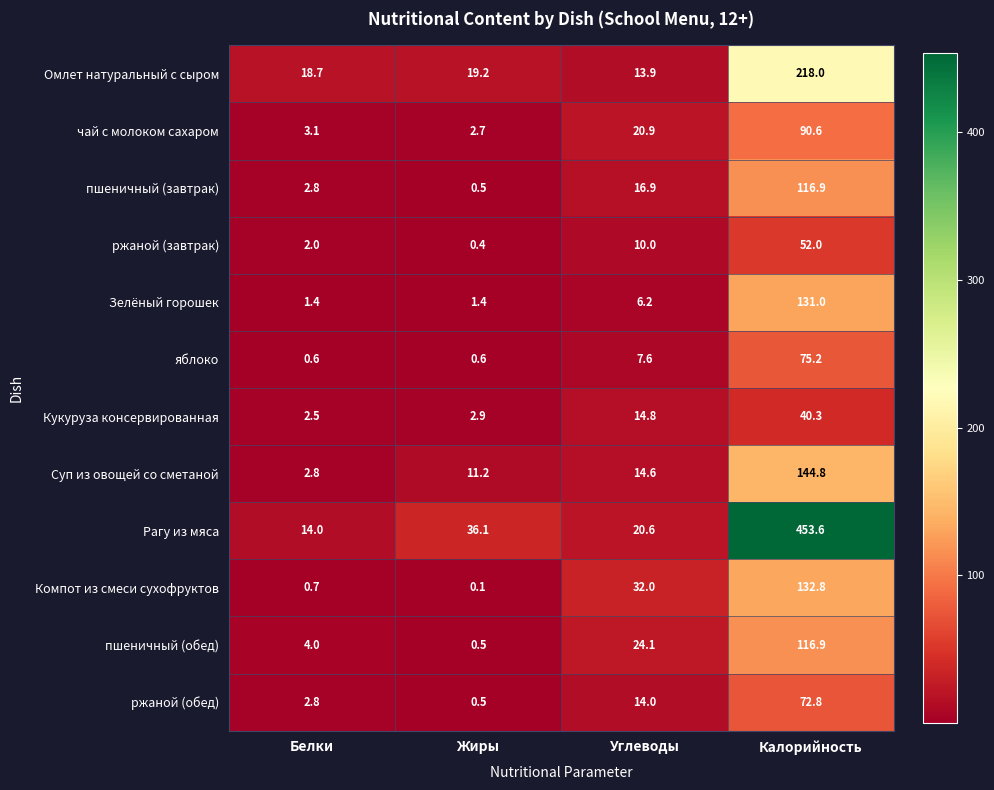

Is it true that Омлет натуральный с сыром equals 29.0 at Жиры?

False